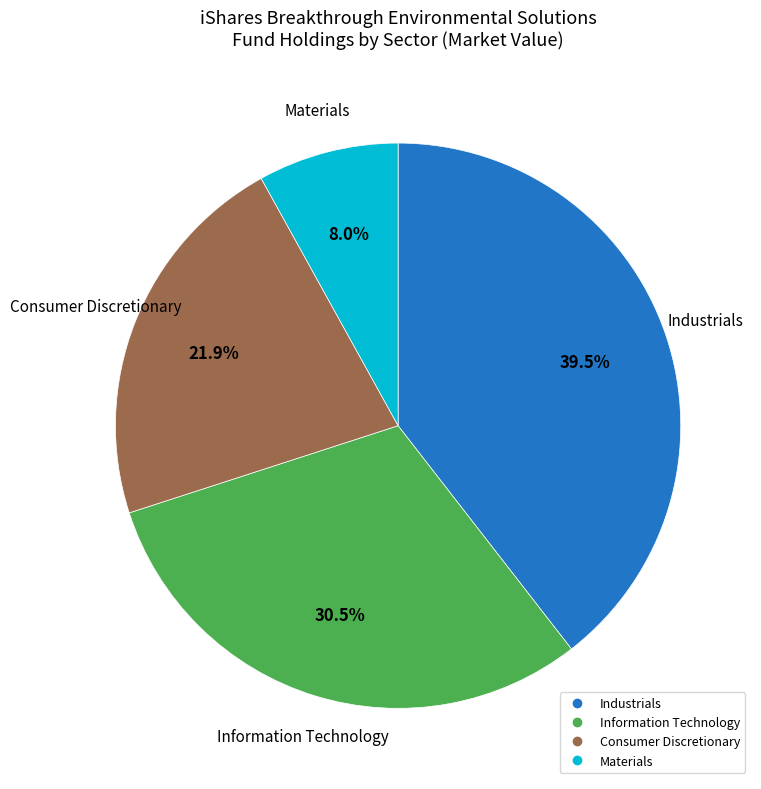

Is there a majority slice in this chart?

No